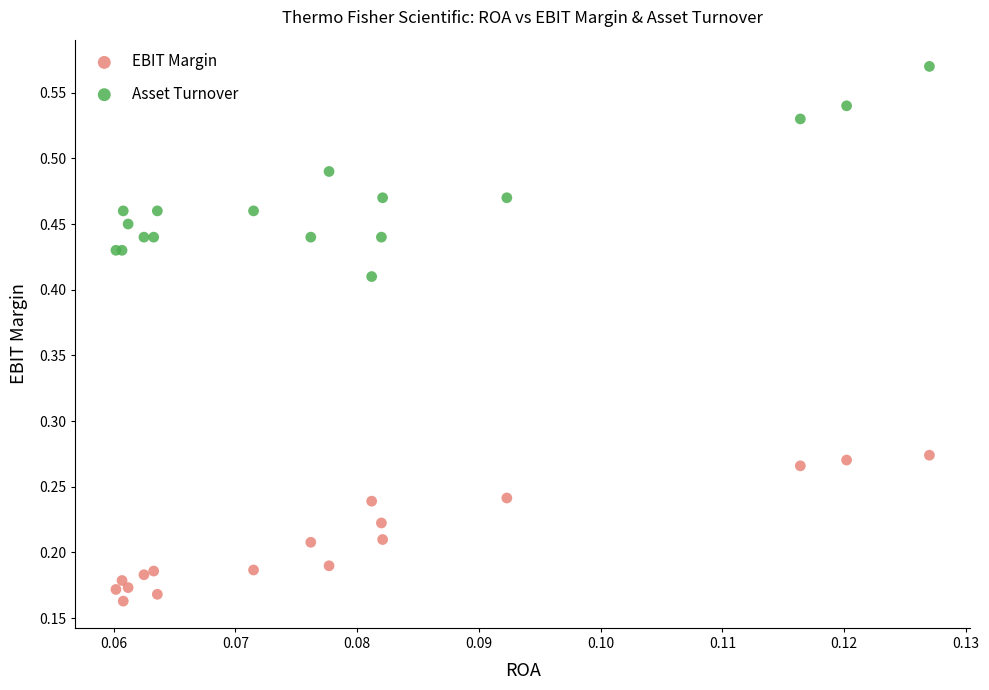

Which series reaches the minimum Y coordinate?

EBIT Margin